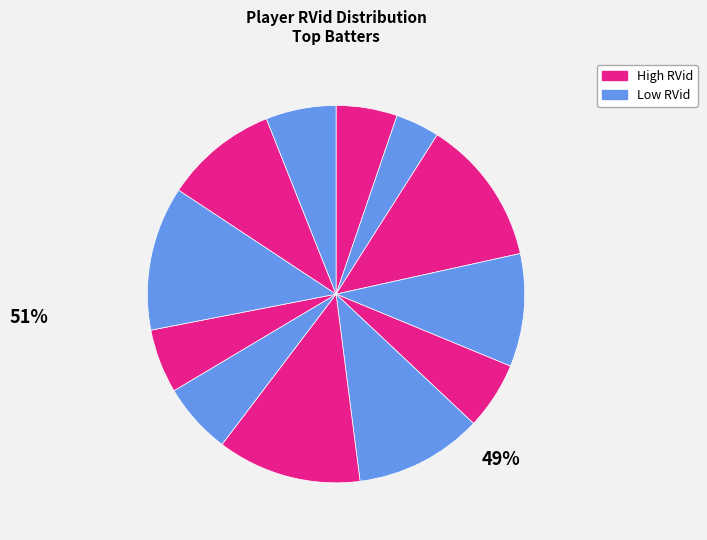

How many segments does this pie chart have?

12